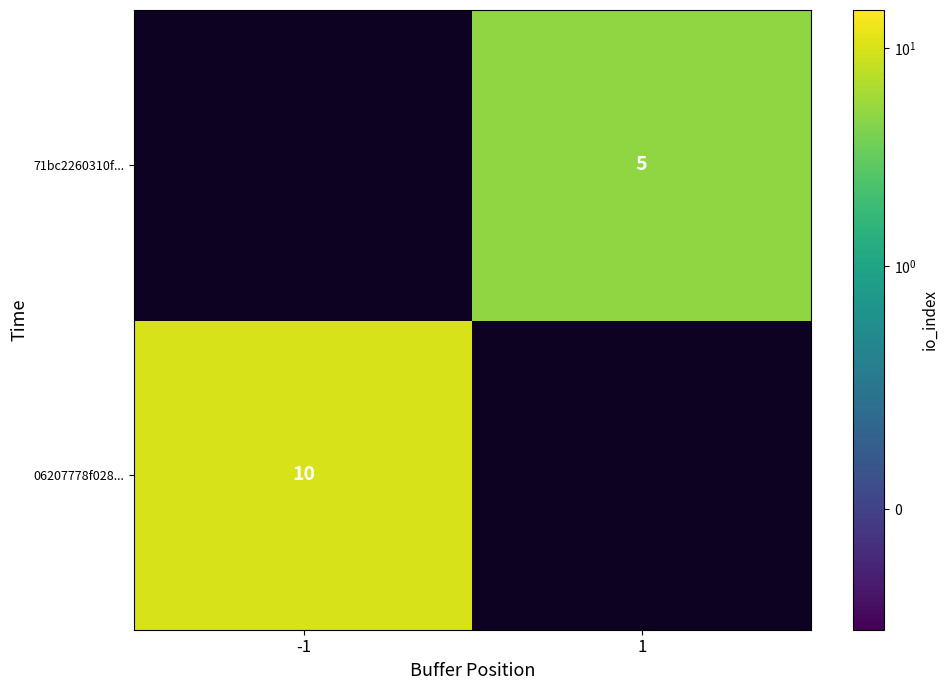

Which has a higher value, 1 or -1?

-1